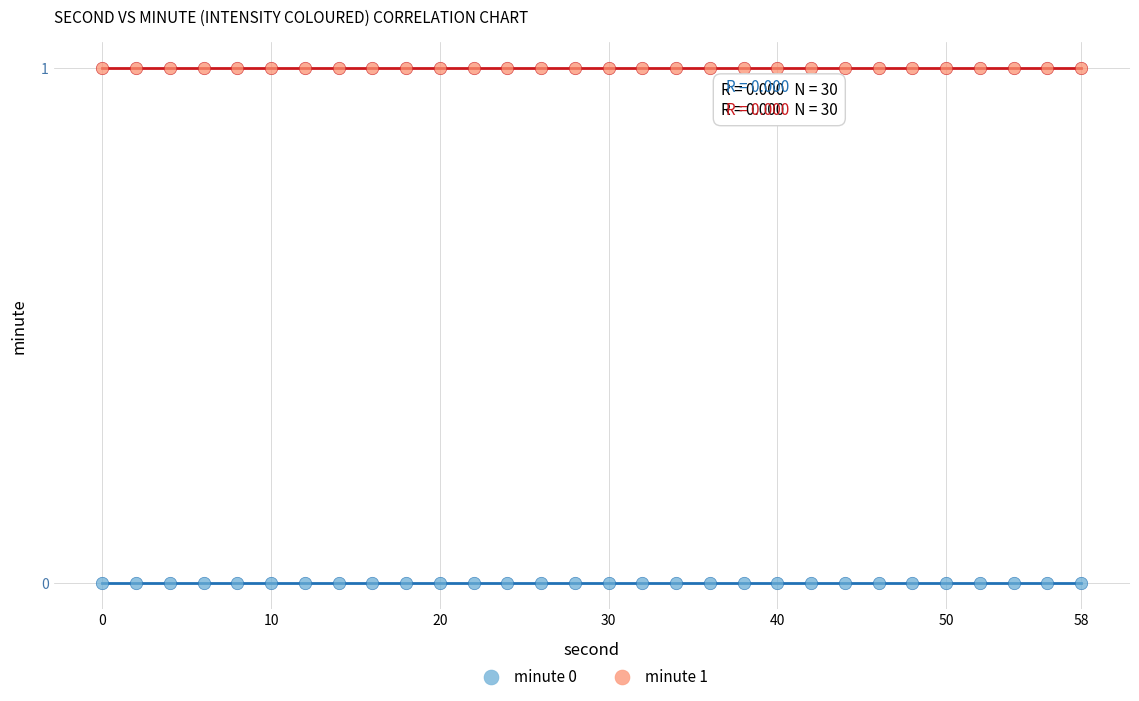

Which series contains the highest Y value?

minute 1